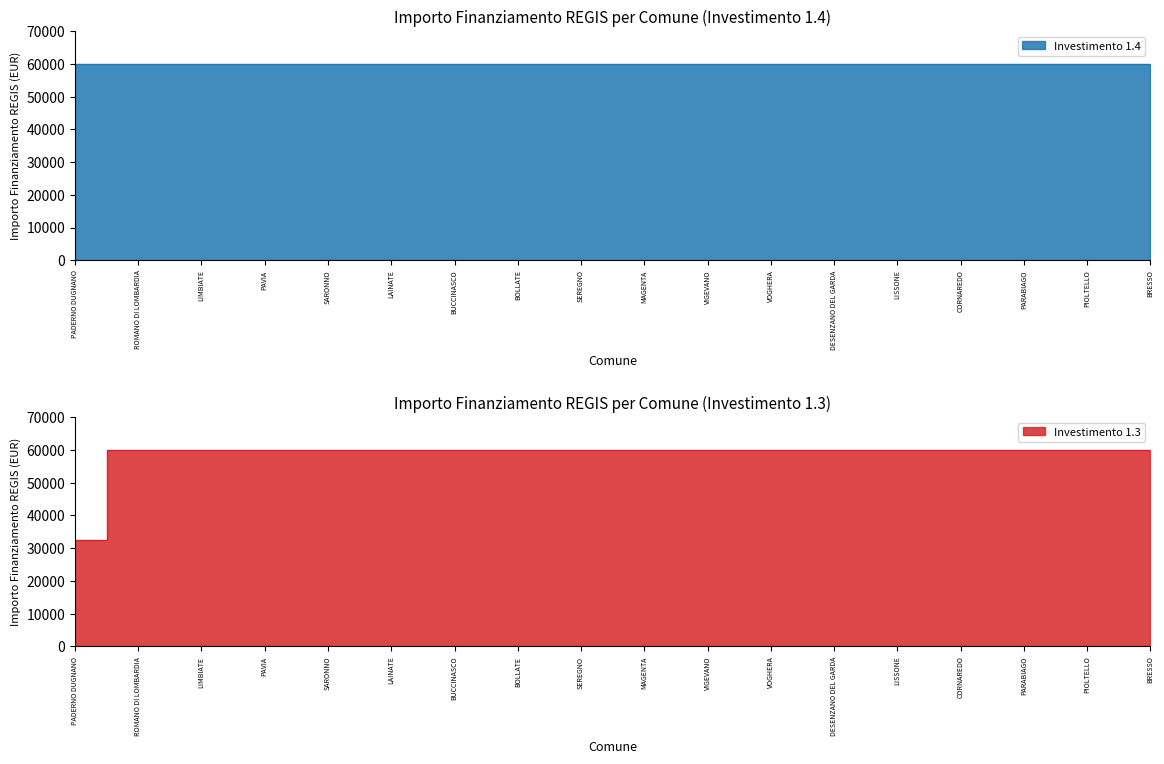

Does the chart display data point markers on the line(s)?

No